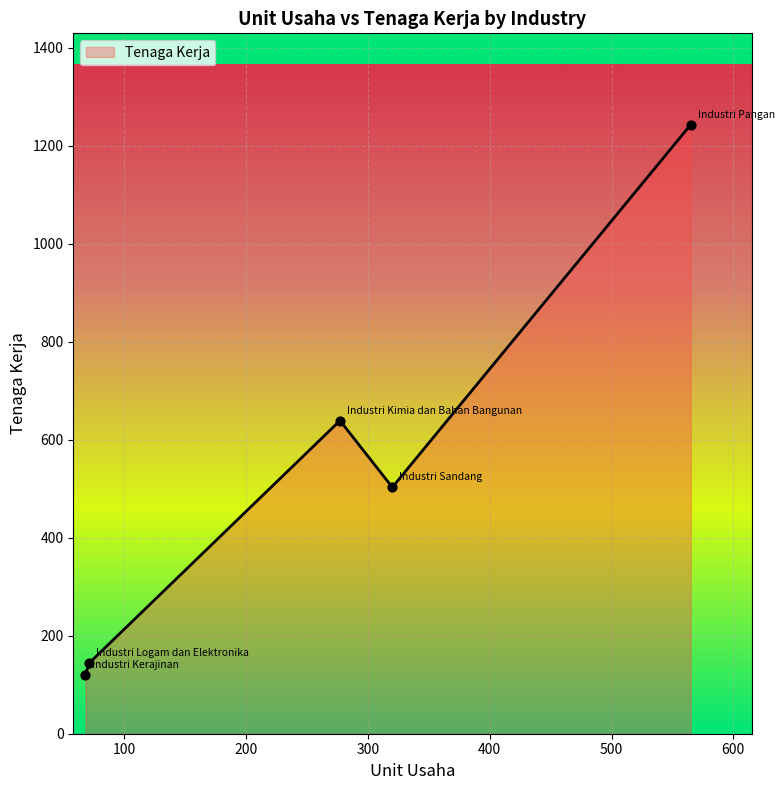

True or false: the data has more than 2 interior local peaks.

False